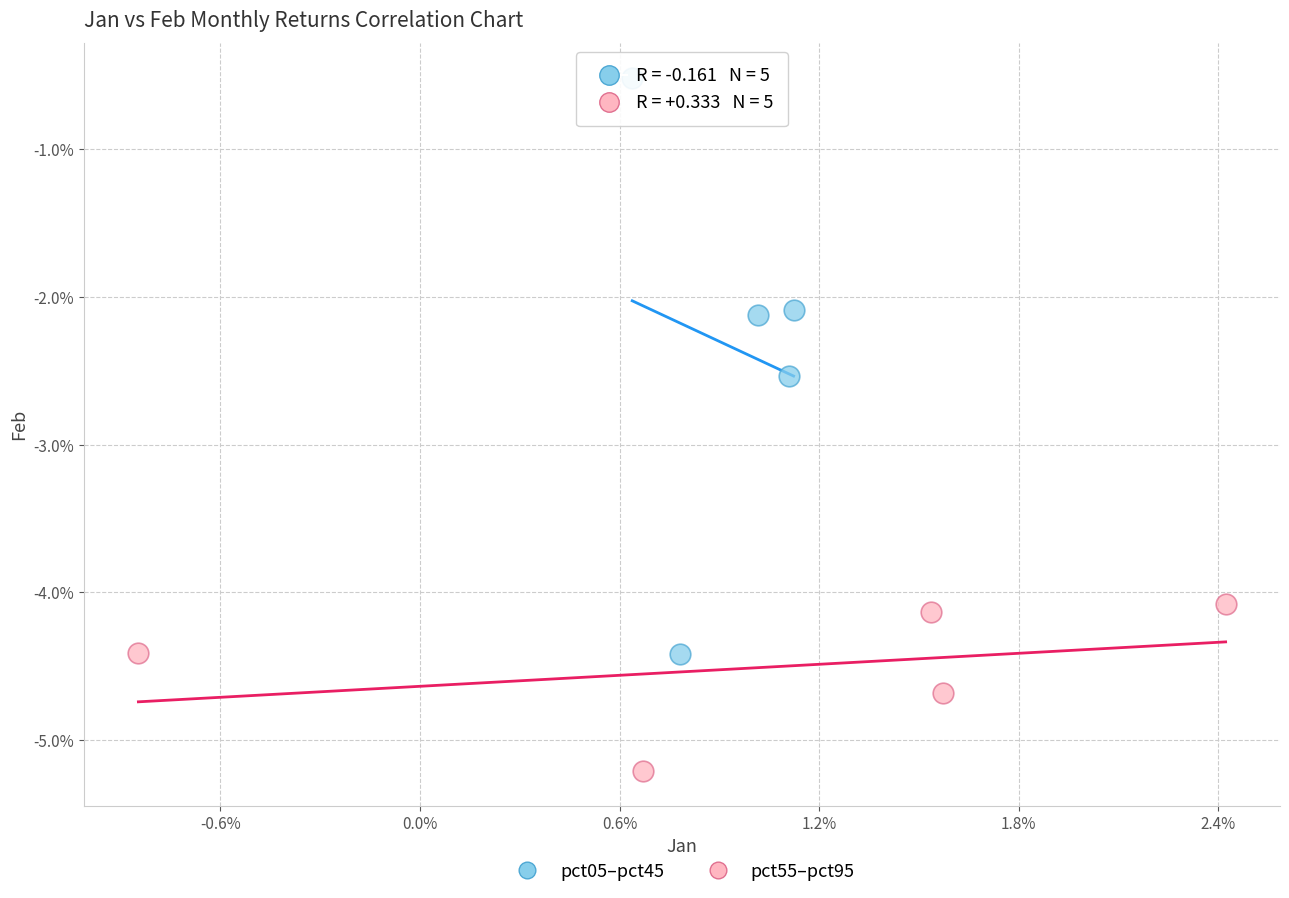

Which series contains the lowest Y value?

pct55–pct95